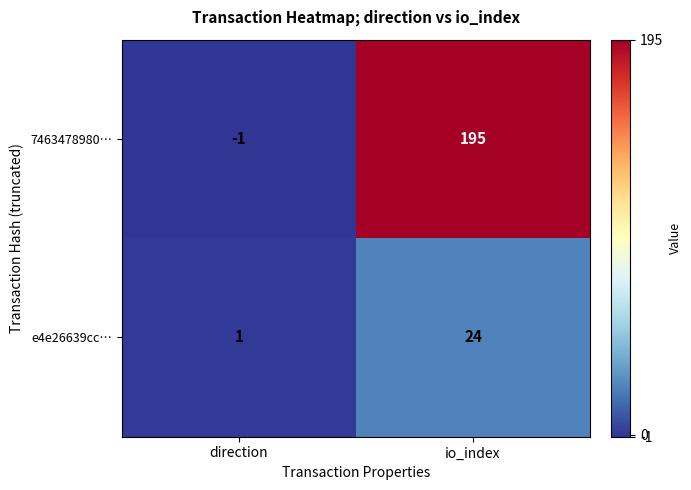

Rank the series by their average value, from highest to lowest.

7463478980…, e4e26639cc…